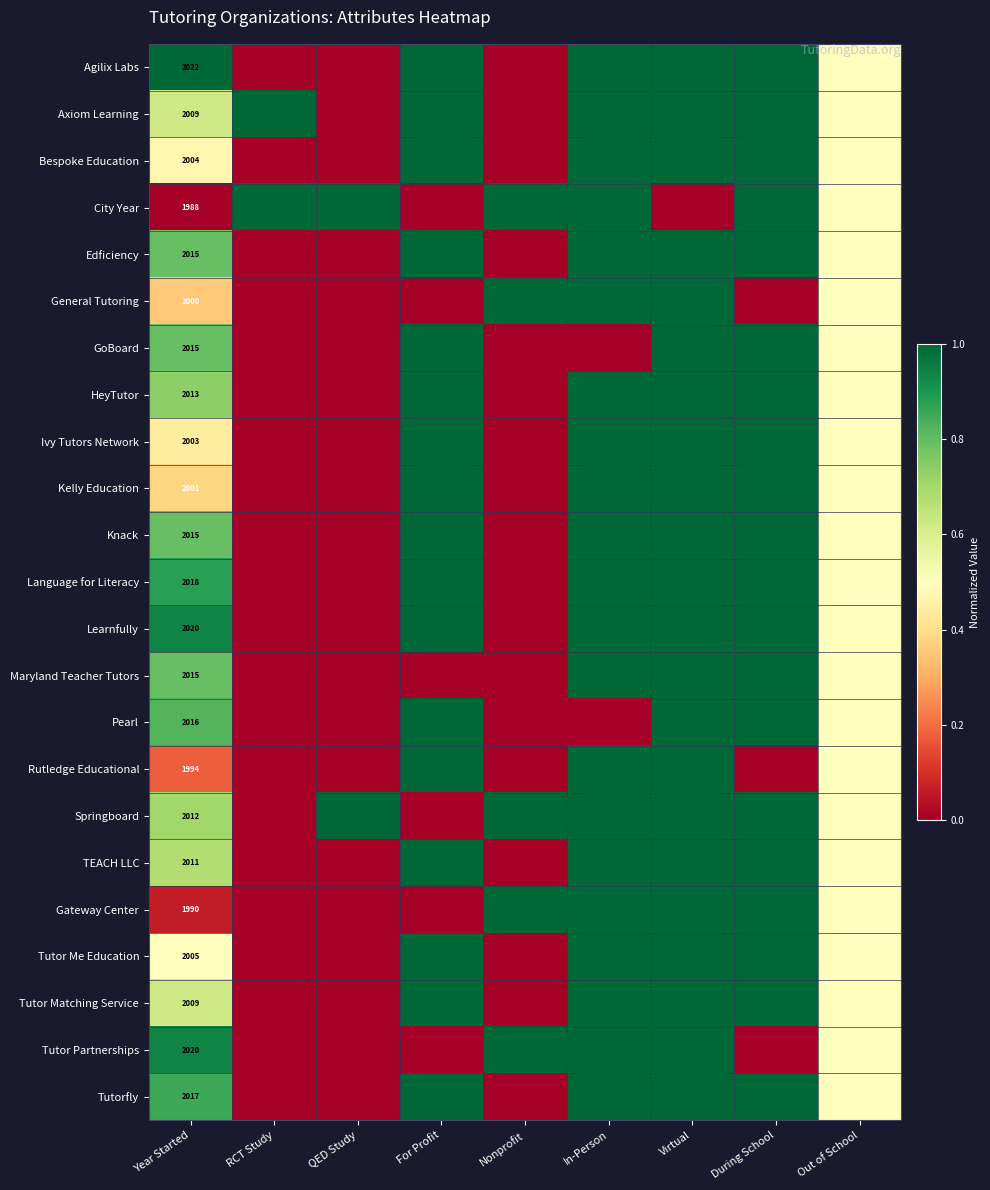

What is the total value across all series at Year Started?

46212.0